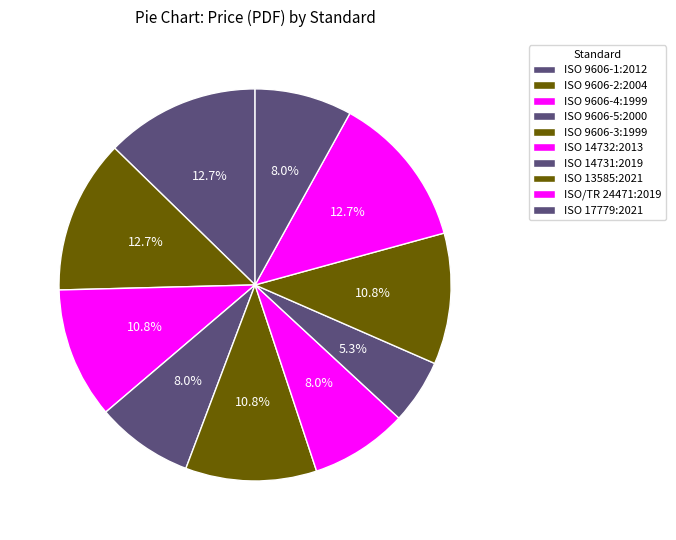

To the nearest percent, what is the average slice percentage?

10%